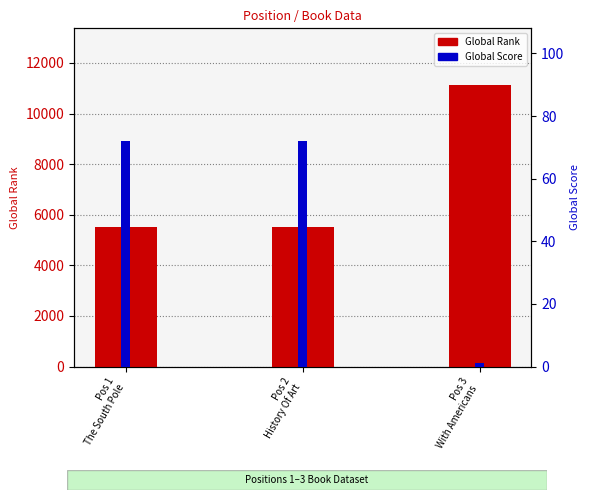

Reading left to right, list all the values displayed in this chart.

Global Rank: Pos 1
The South Pole=5534	Pos 2
History Of Art=5534	Pos 3
With Americans =11138
Global Score: Pos 1
The South Pole=72	Pos 2
History Of Art=72	Pos 3
With Americans =1